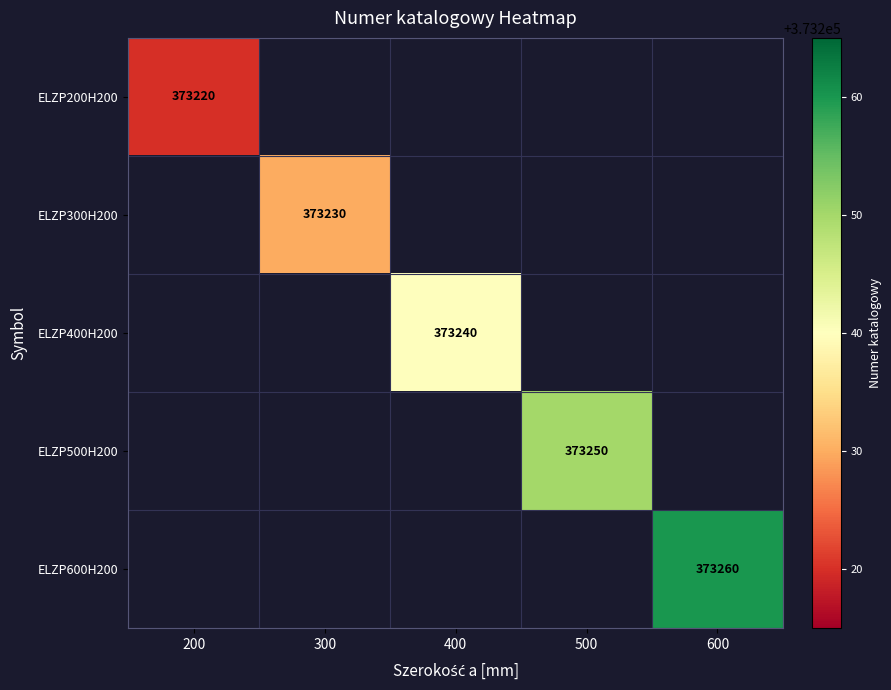

Is it true that ELZP400H200 equals 598696 at 400?

False